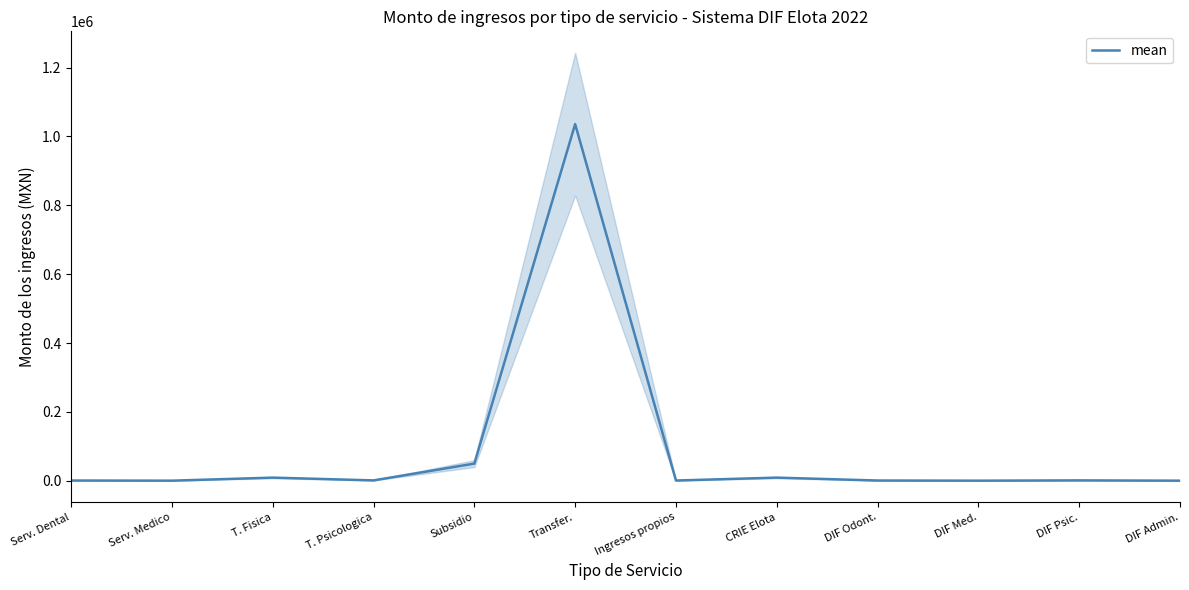

At which category does the data reach its first local valley?

Serv. Medico